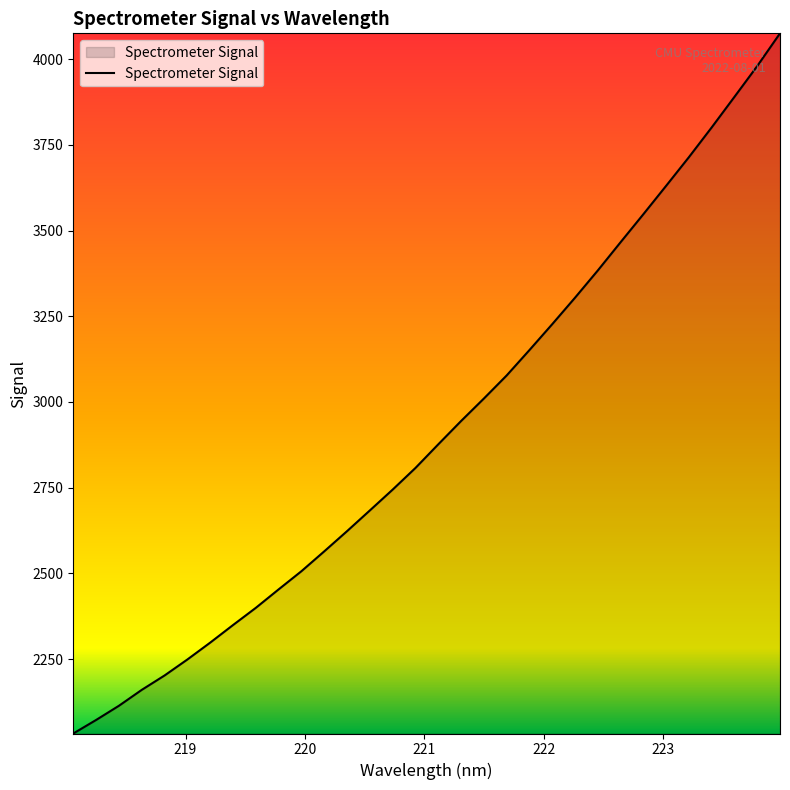

What is the maximum value shown in the chart?

4075.1